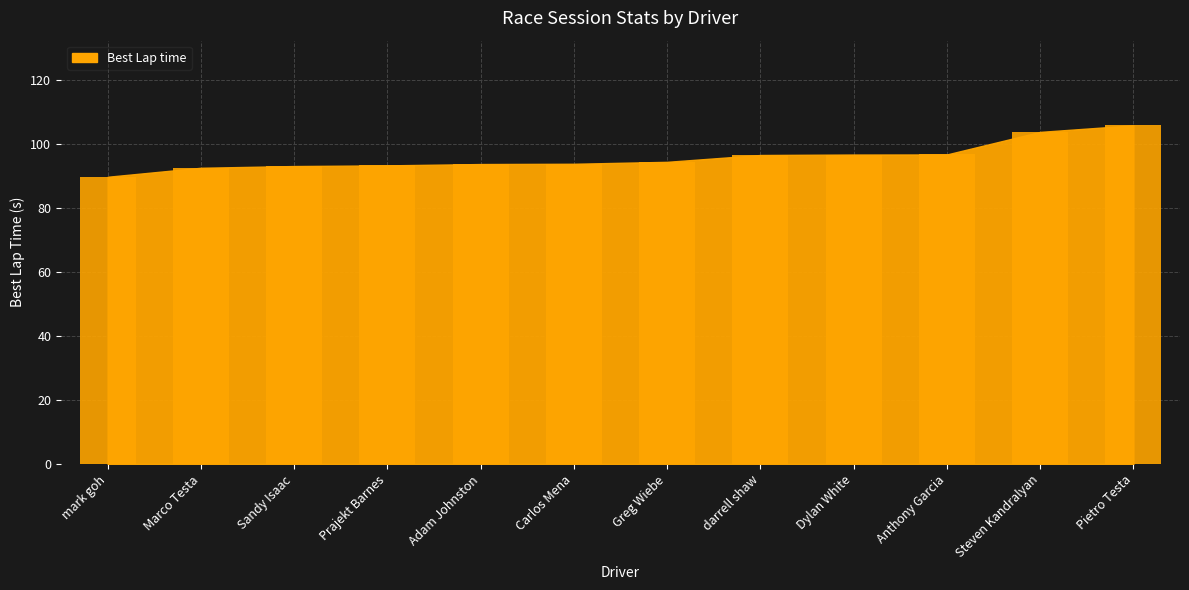

Between Pietro Testa and Greg Wiebe, which is larger?

Pietro Testa